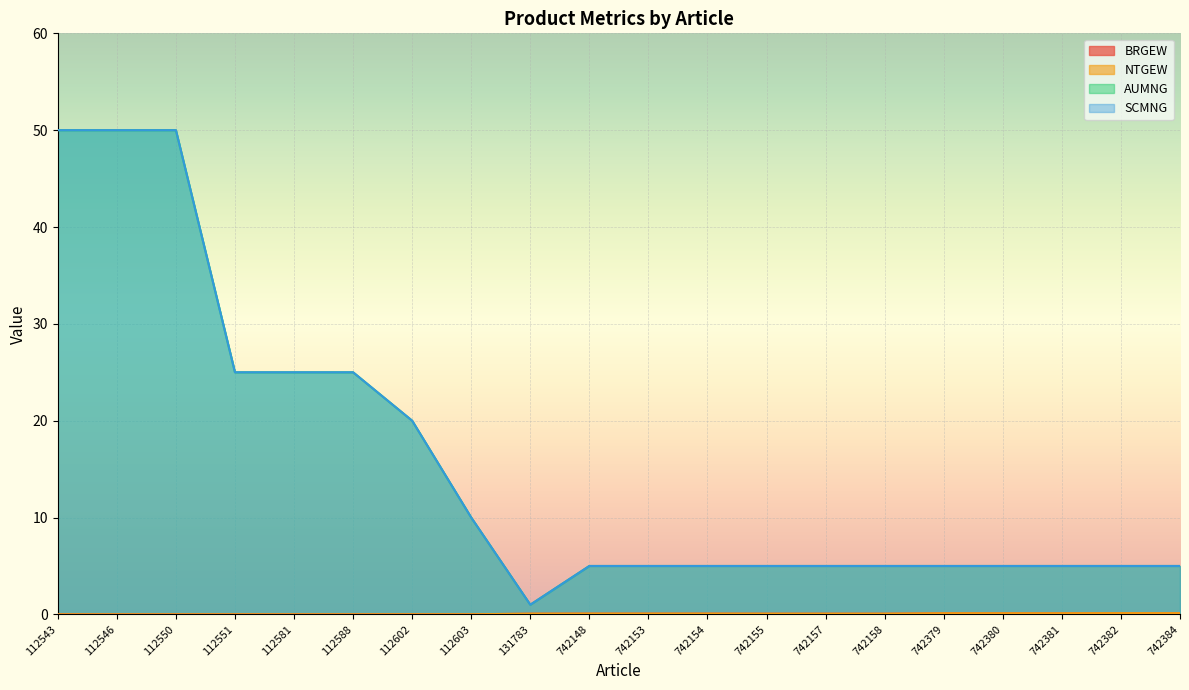

What is the difference between the second highest and second lowest values in the trade_export_SCMNG series?

45.0